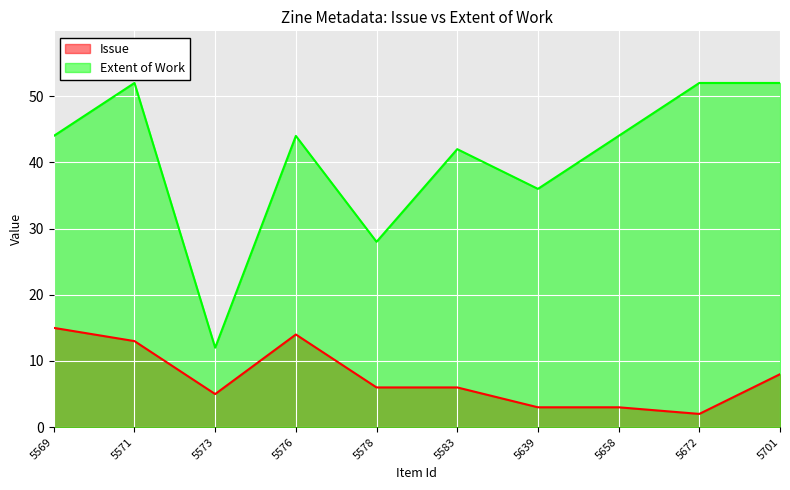

Which series has the largest range (max minus min)?

Extent of Work